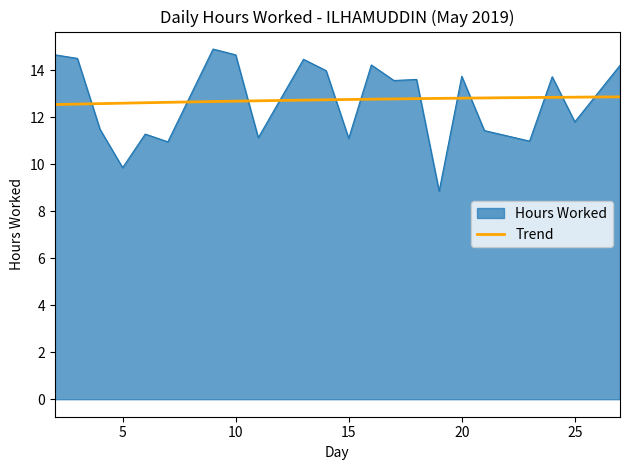

Where is the first local minimum?

5